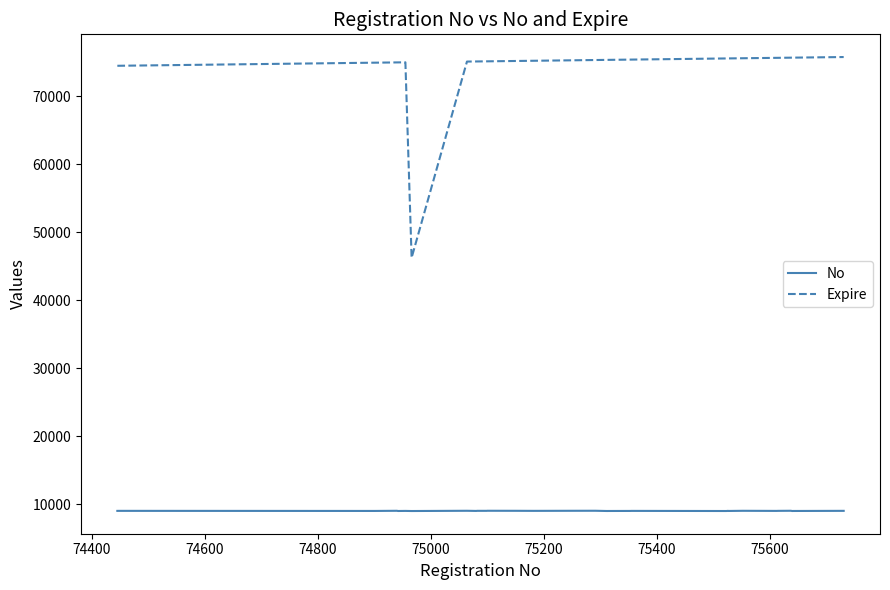

True or false: Expire and No cross at least once.

False